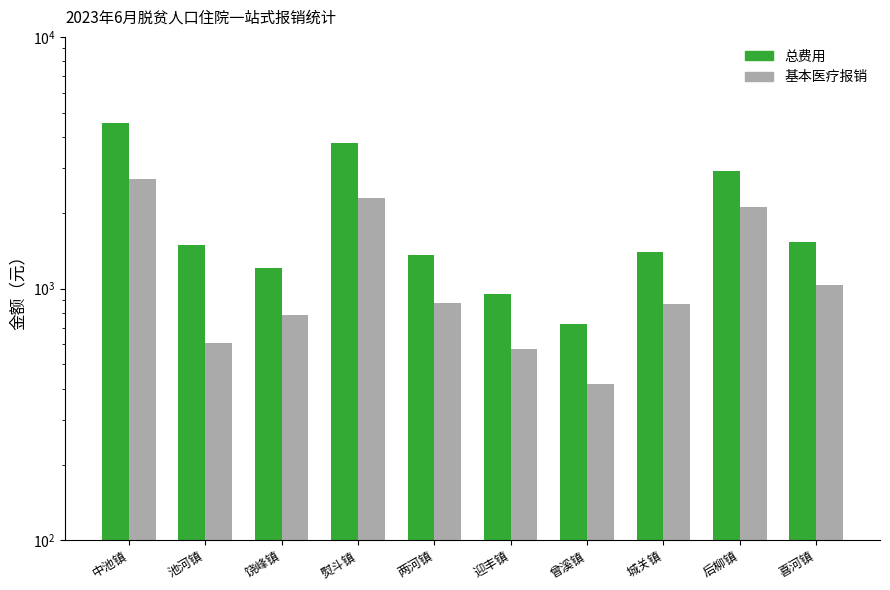

At how many categories does at least one series exceed 1777?

3